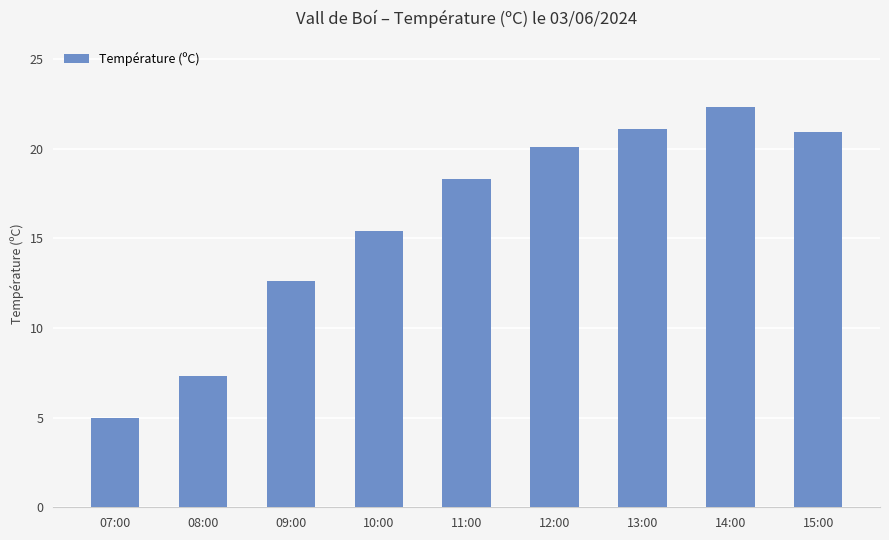

The value at 07:00 is 6.8. True or false?

False